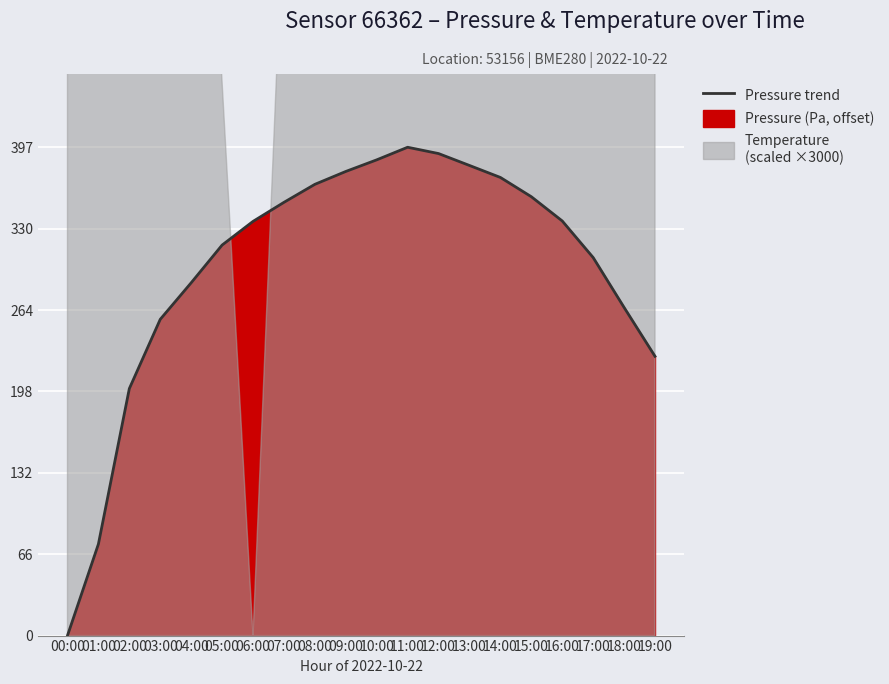

Reading right to left, transcribe all the data shown in this chart.

19:00=227.1	18:00=266.9	17:00=307.4	16:00=337.2	15:00=356.9	14:00=372.6	13:00=382.3	12:00=392.0	11:00=397.1	10:00=386.9	09:00=377.4	08:00=367.0	07:00=352.3	06:00=336.8	05:00=317.6	04:00=286.9	03:00=257.2	02:00=200.9	01:00=74.4	00:00=0.0